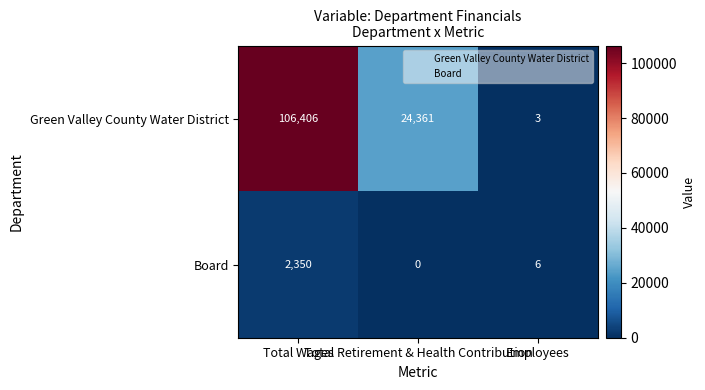

What is the sum of all Board values?

2356